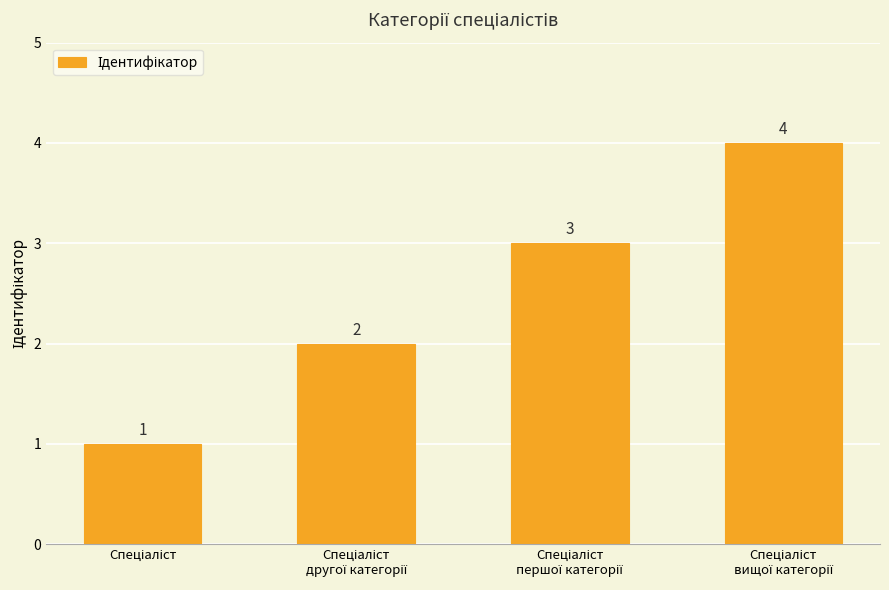

Reading left to right, extract all data points from this chart.

1	2	3	4